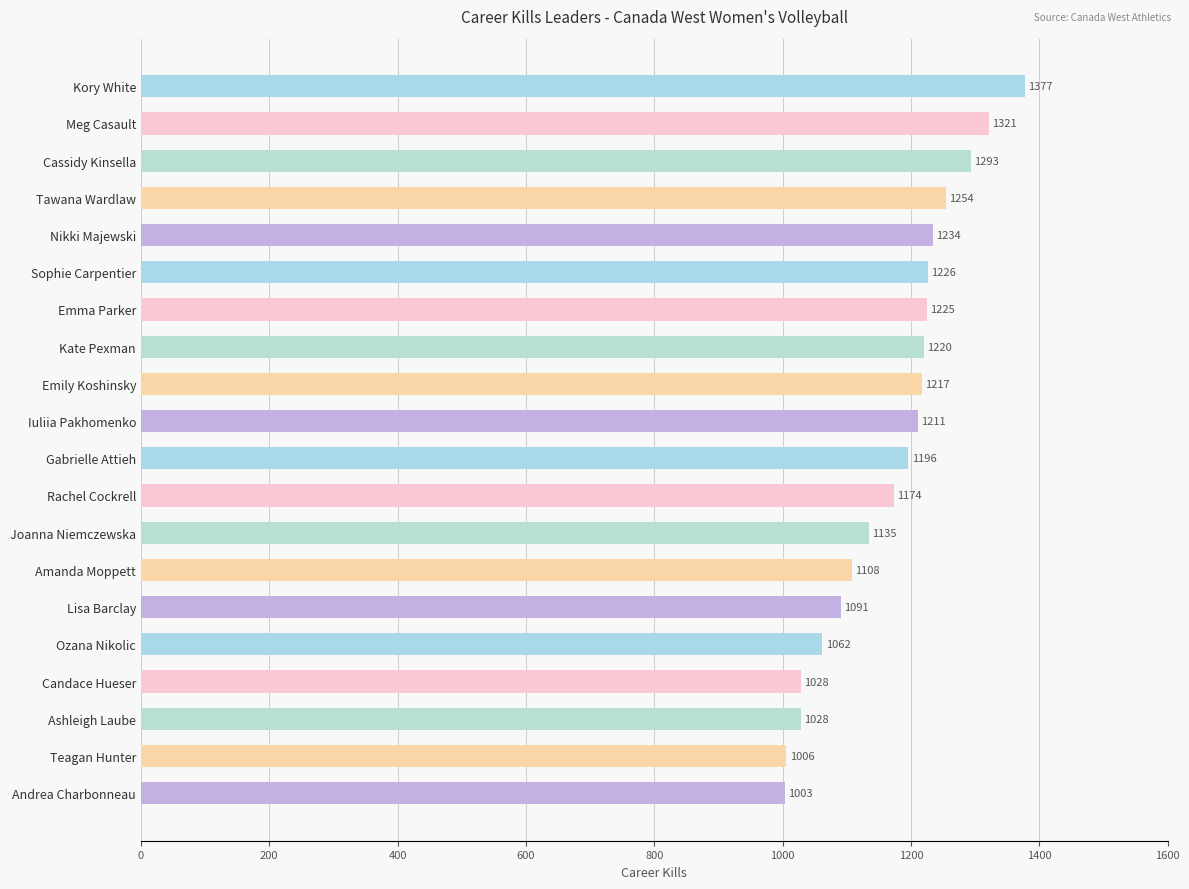

What is the sum of all values?

23409